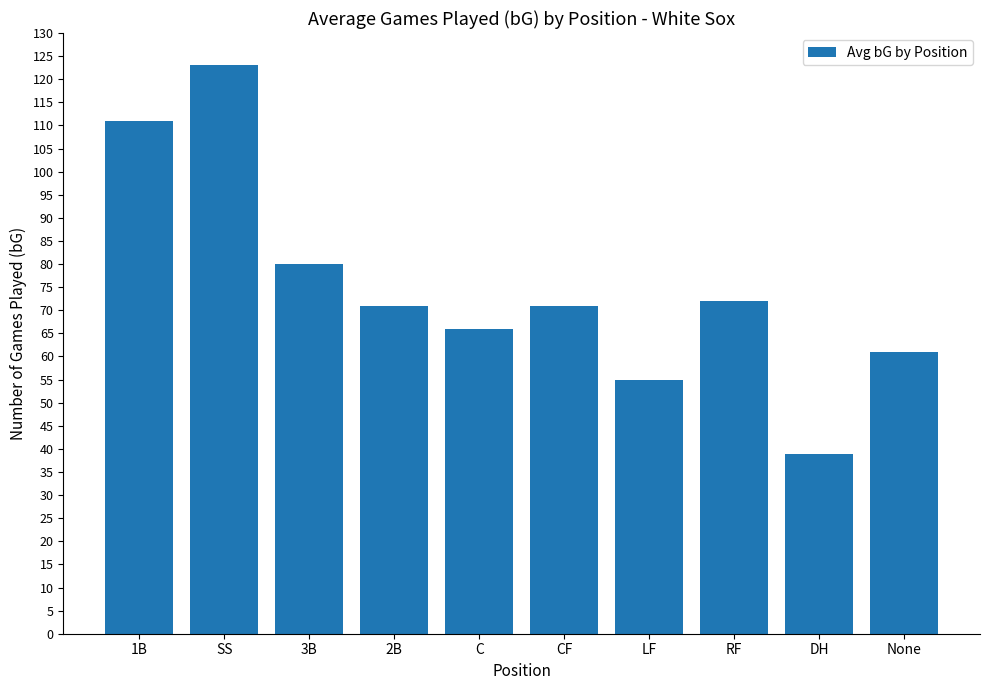

What is the sum of the values at C and 1B?

177